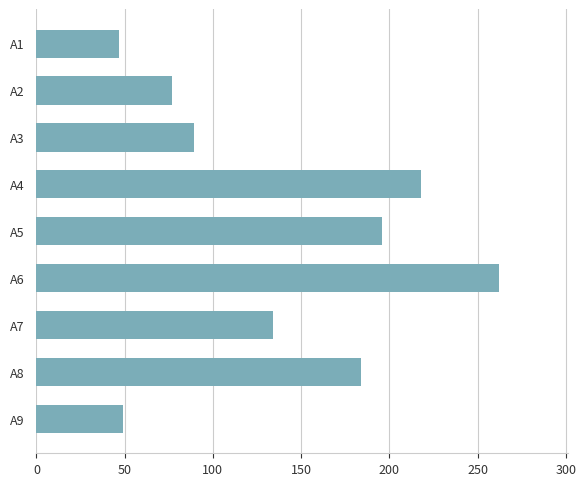

What is the greatest value displayed?

262